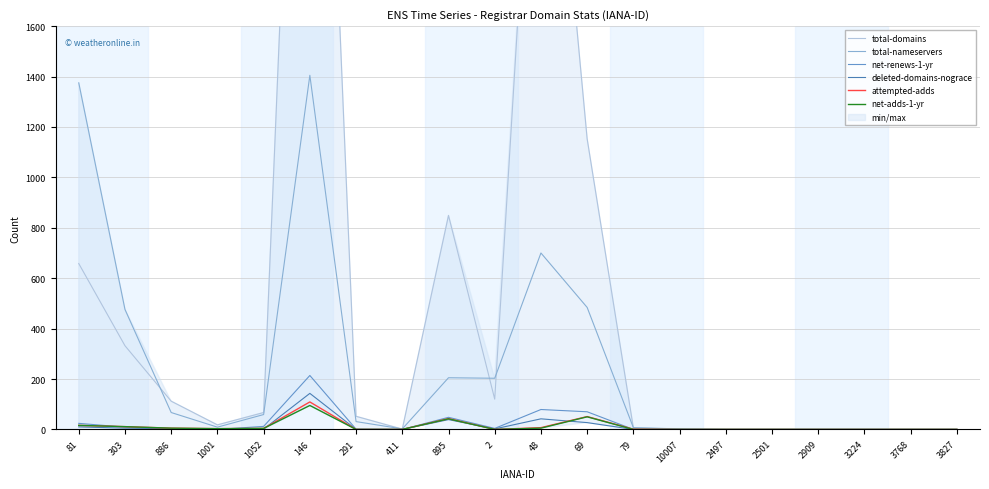

Rank the categories by total-nameservers value from lowest to highest.

2497, 2501, 2909, 3224, 3768, 3827, 411, 10007, 79, 1001, 291, 1052, 886, 2, 895, 303, 69, 48, 81, 146